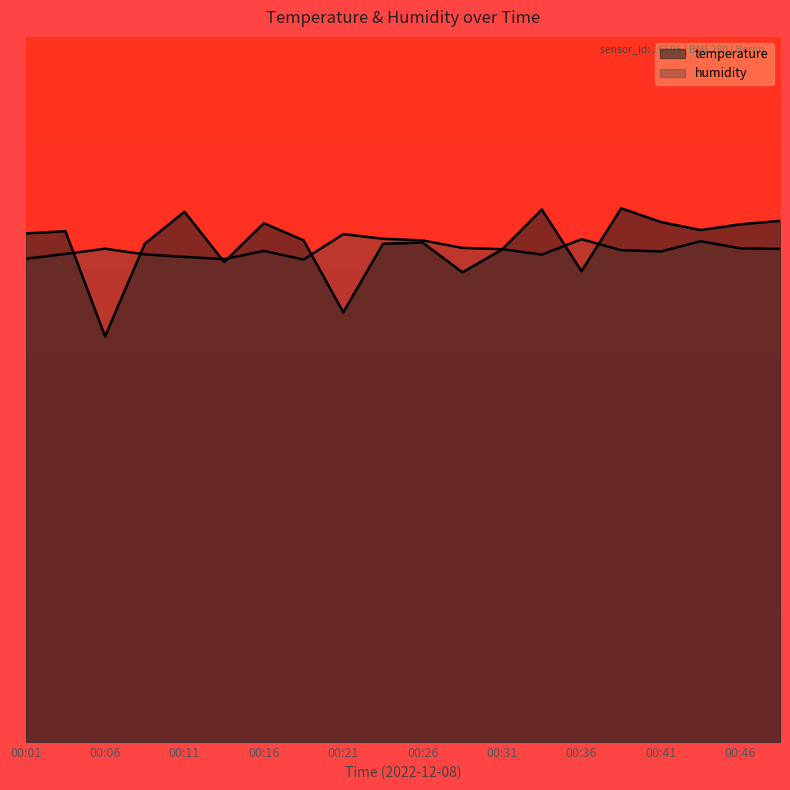

How many lines are shown in the chart?

2